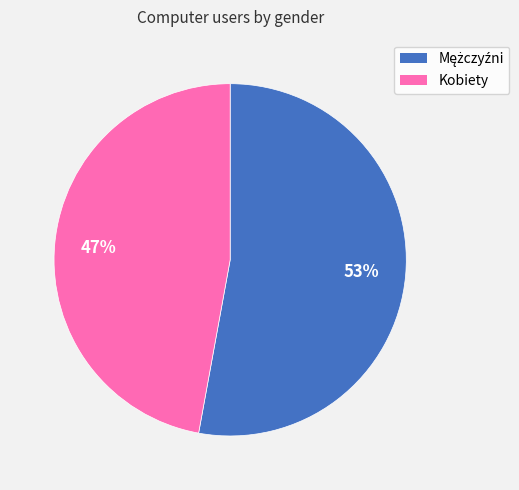

To the nearest percent, what is the average slice percentage?

50%